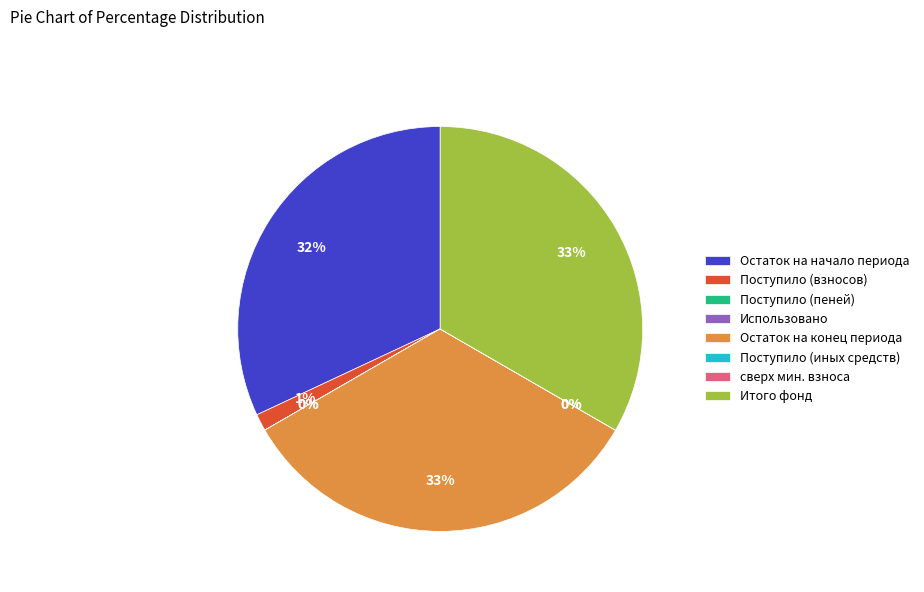

Which has a higher value, Поступило (взносов) or Остаток на конец периода?

Остаток на конец периода